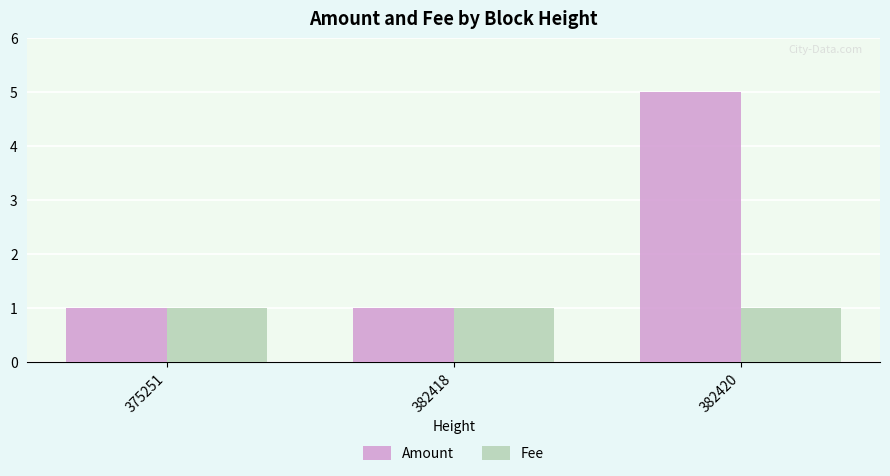

Count the number of categories in the chart.

3